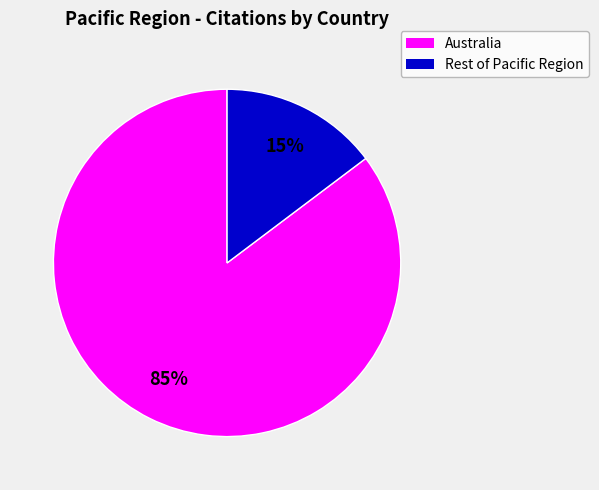

Is there any slice that represents more than half of the pie?

Yes